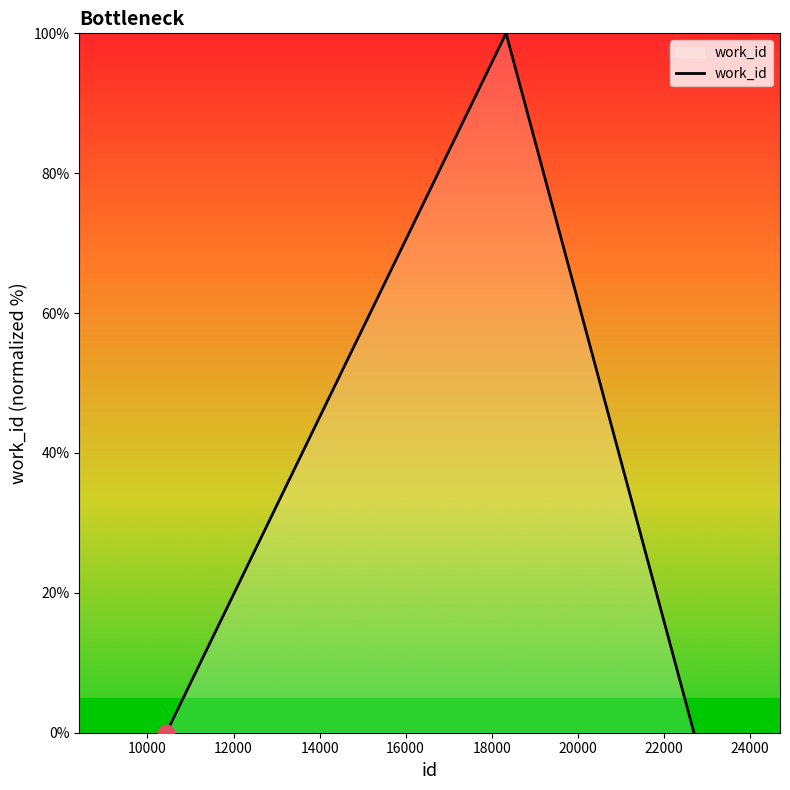

What is the maximum value shown in the chart?

100.0